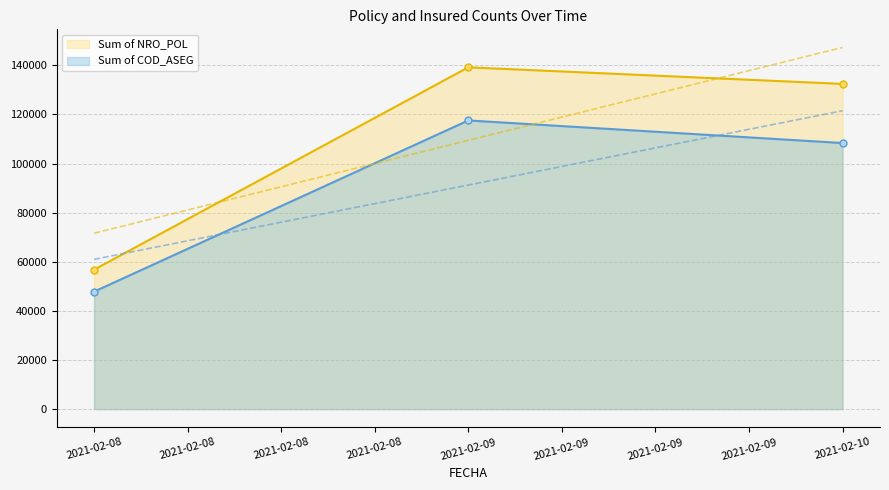

What is the value of the Sum of COD_ASEG point at the 2nd from the left?

117550